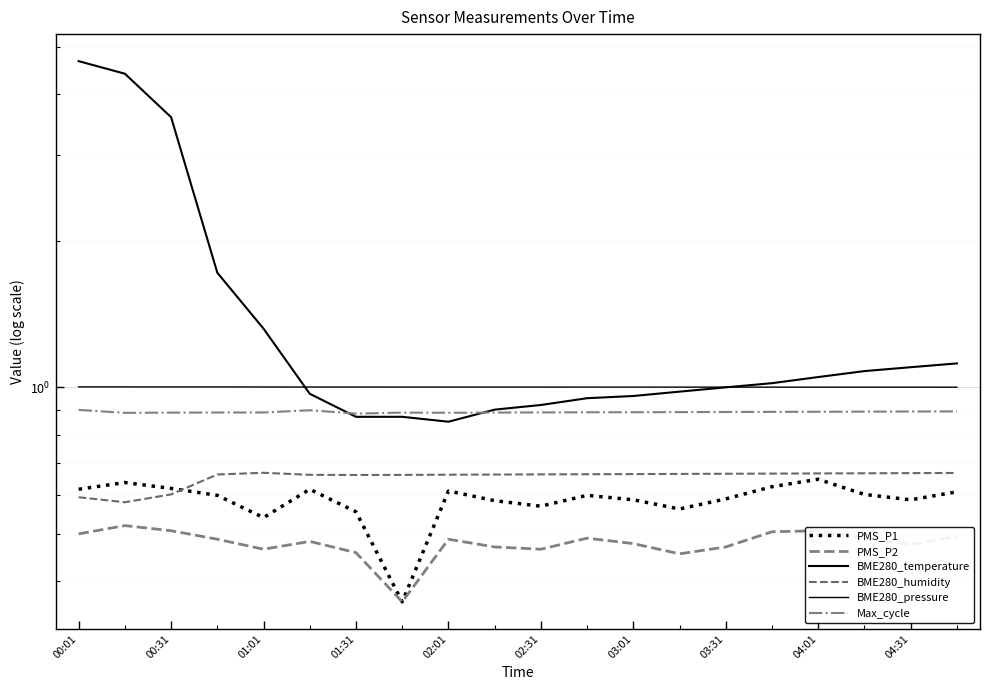

Does the chart display data point markers on the line(s)?

No